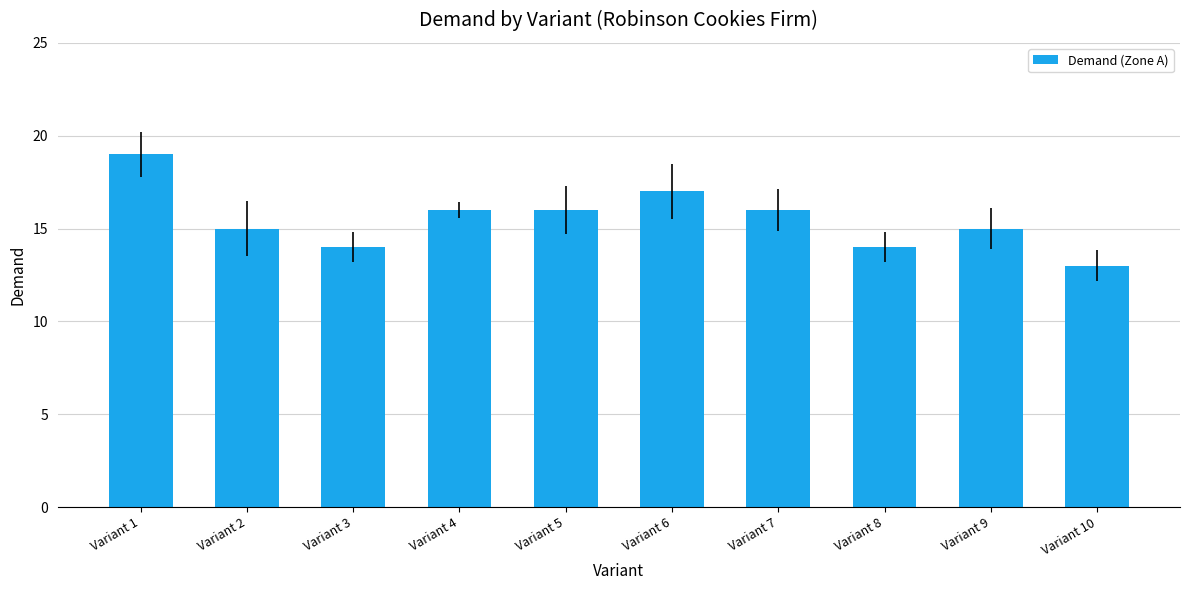

How many series are shown in this chart?

1